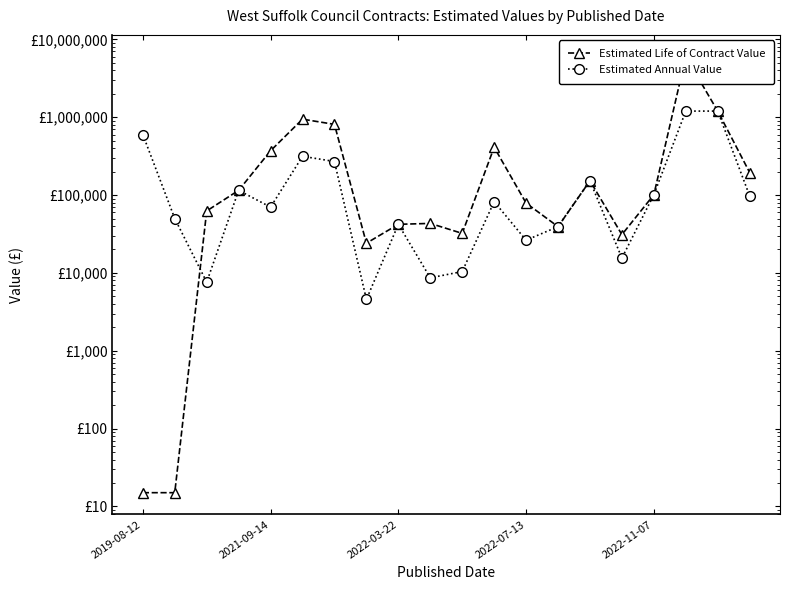

The Estimated Annual Value series shows 42100.0 at 2022-03-22. True or false?

True